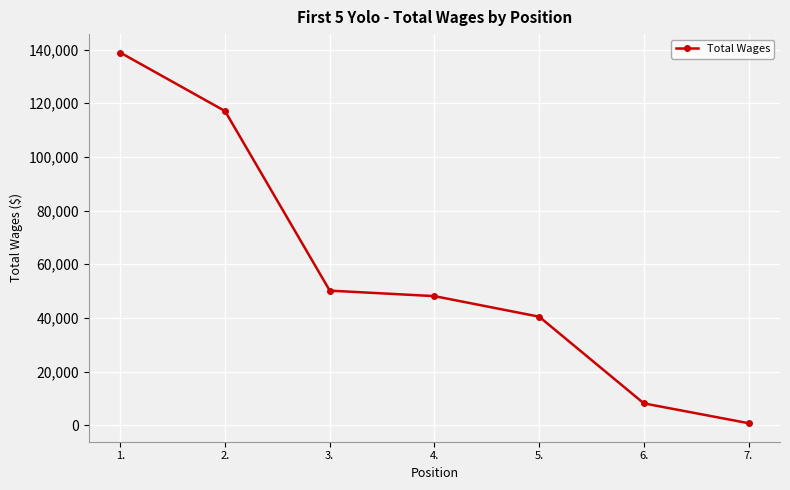

What is the label of the 6th point from the right?

2.